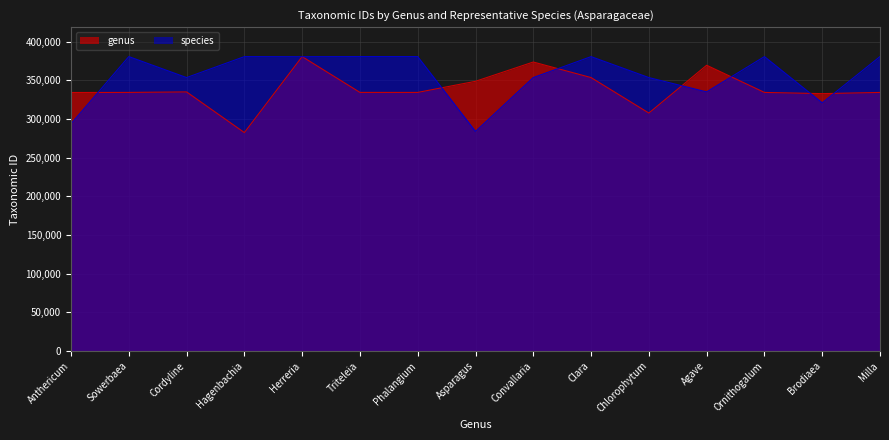

How many lines are shown in the chart?

2